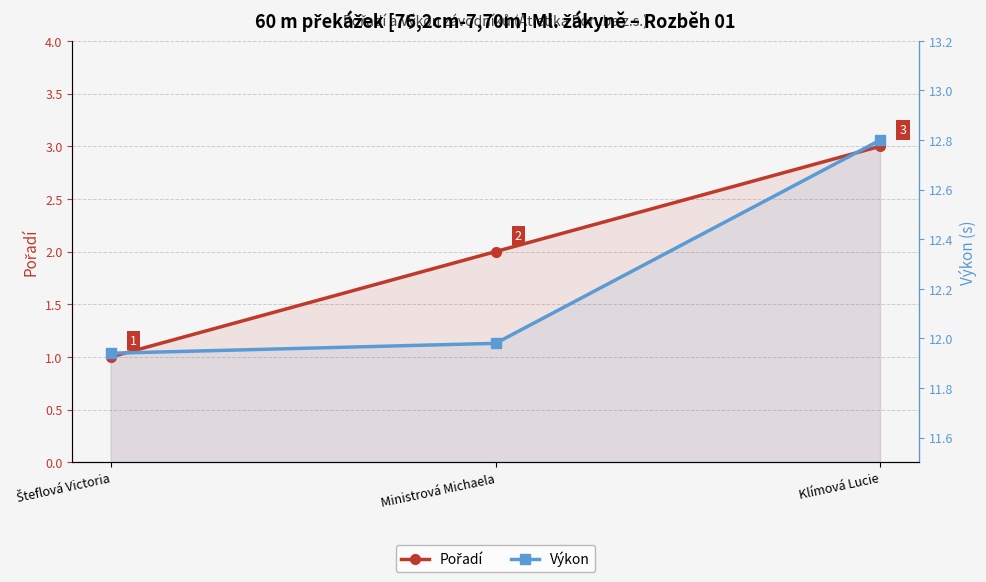

Which series has the largest total across all categories?

Výkon